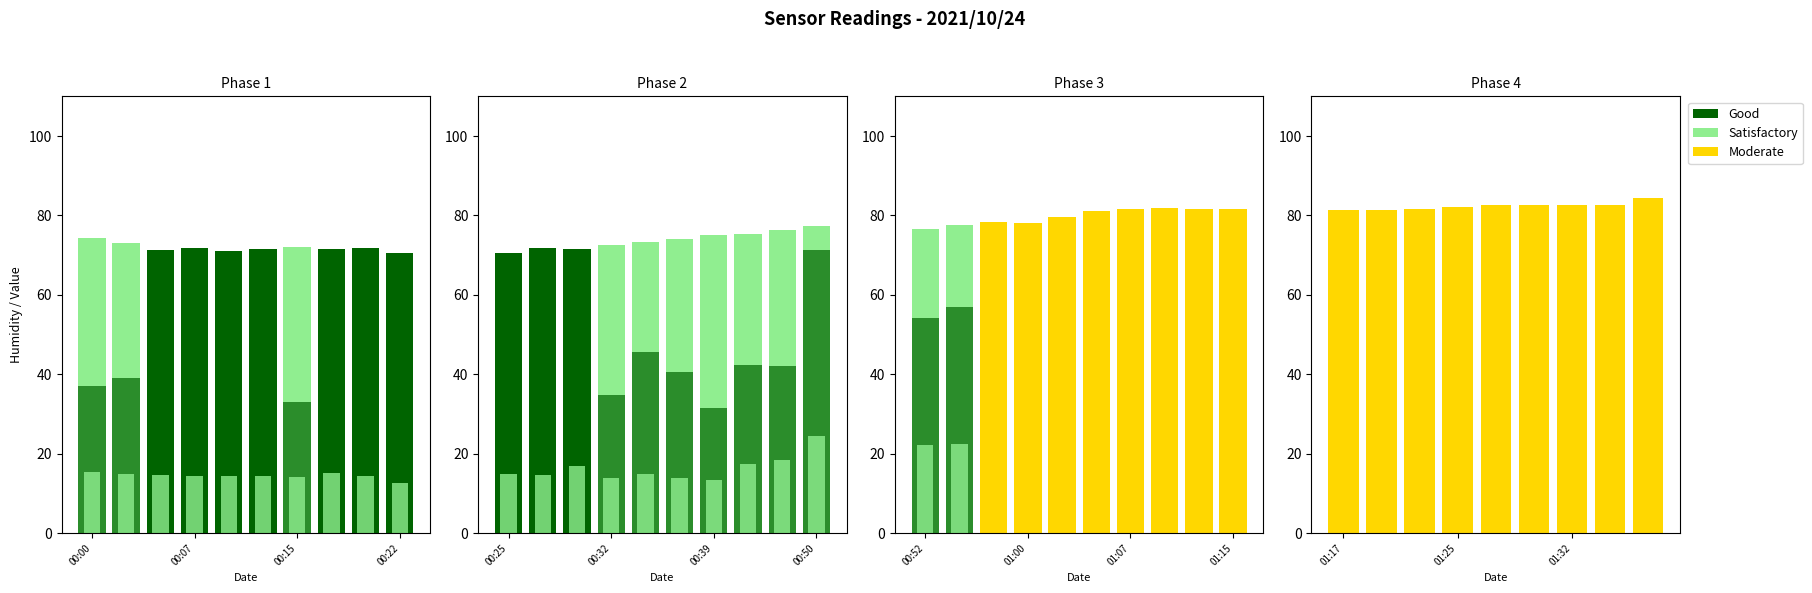

Which series has the largest range (max minus min)?

Good